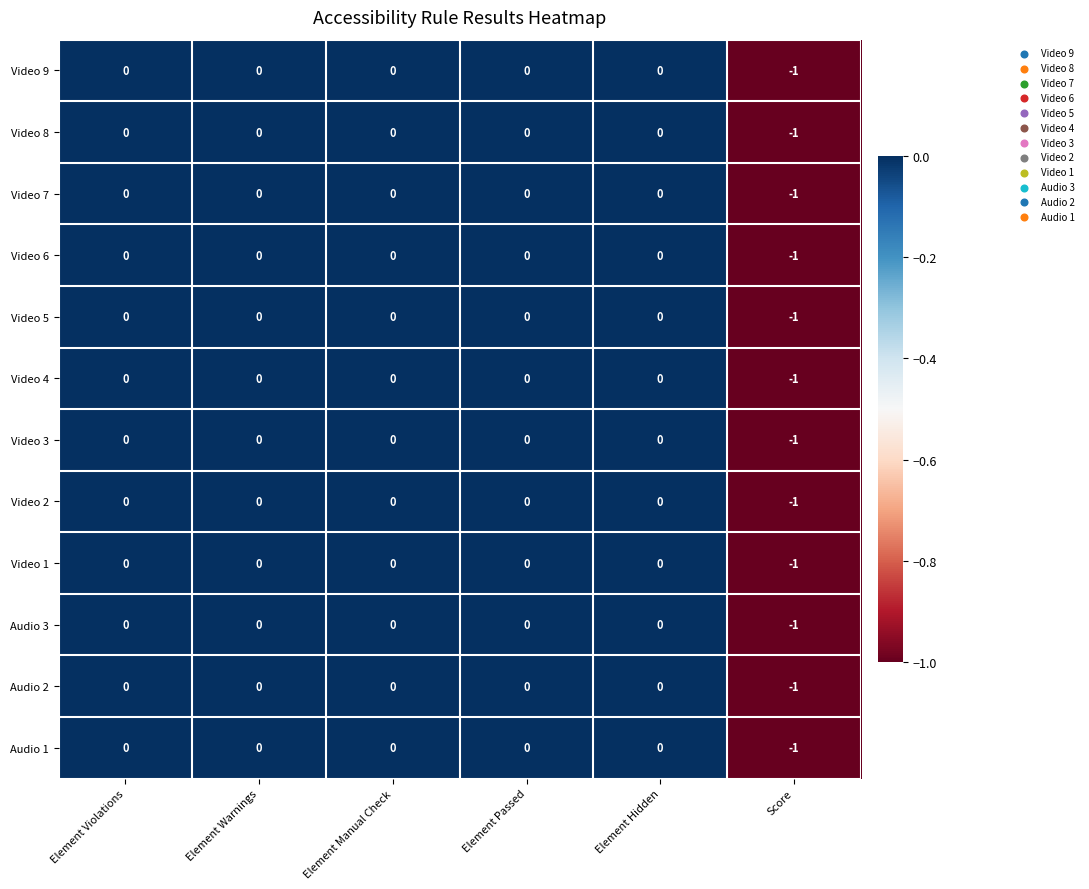

Count the Audio 2 values in the range 0 to 1.

5